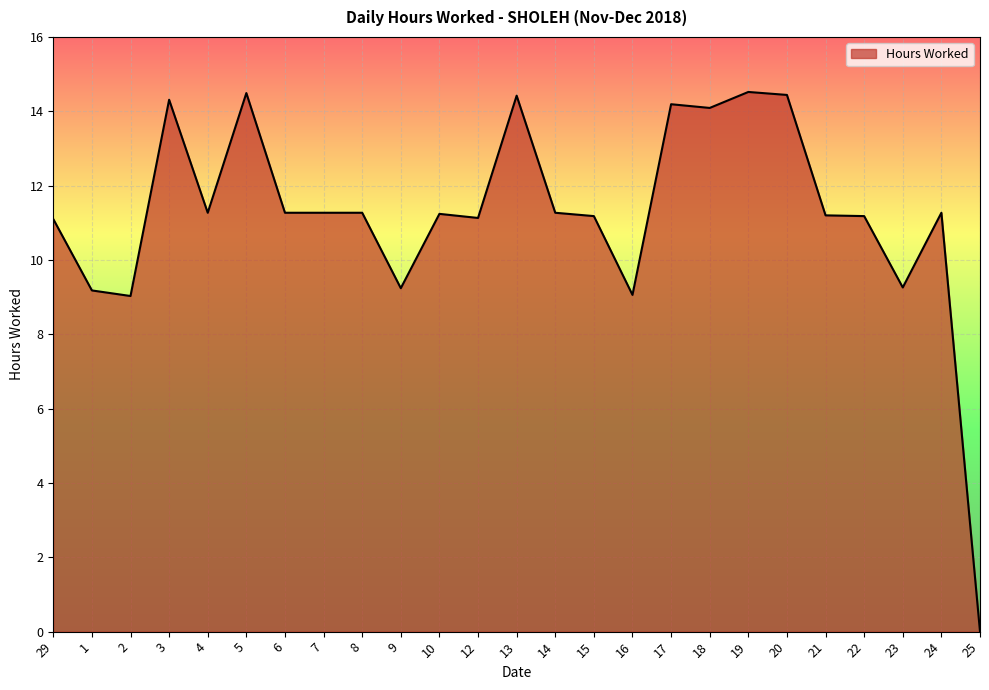

True or false: the data shows 16.7 at 4.

False